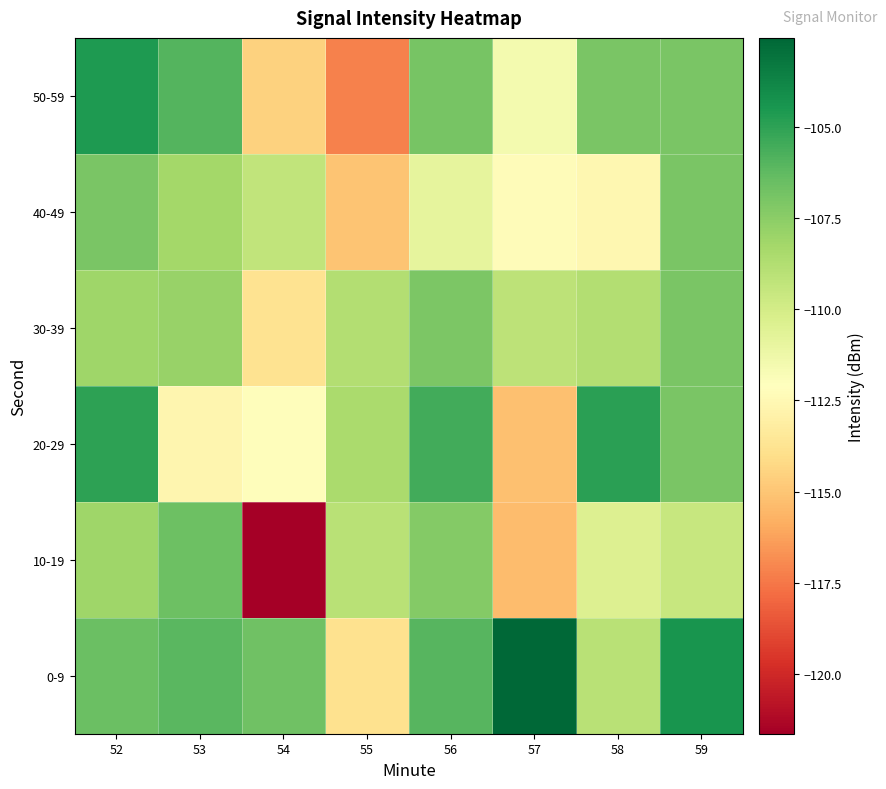

Which label corresponds to the largest value in the chart?

57